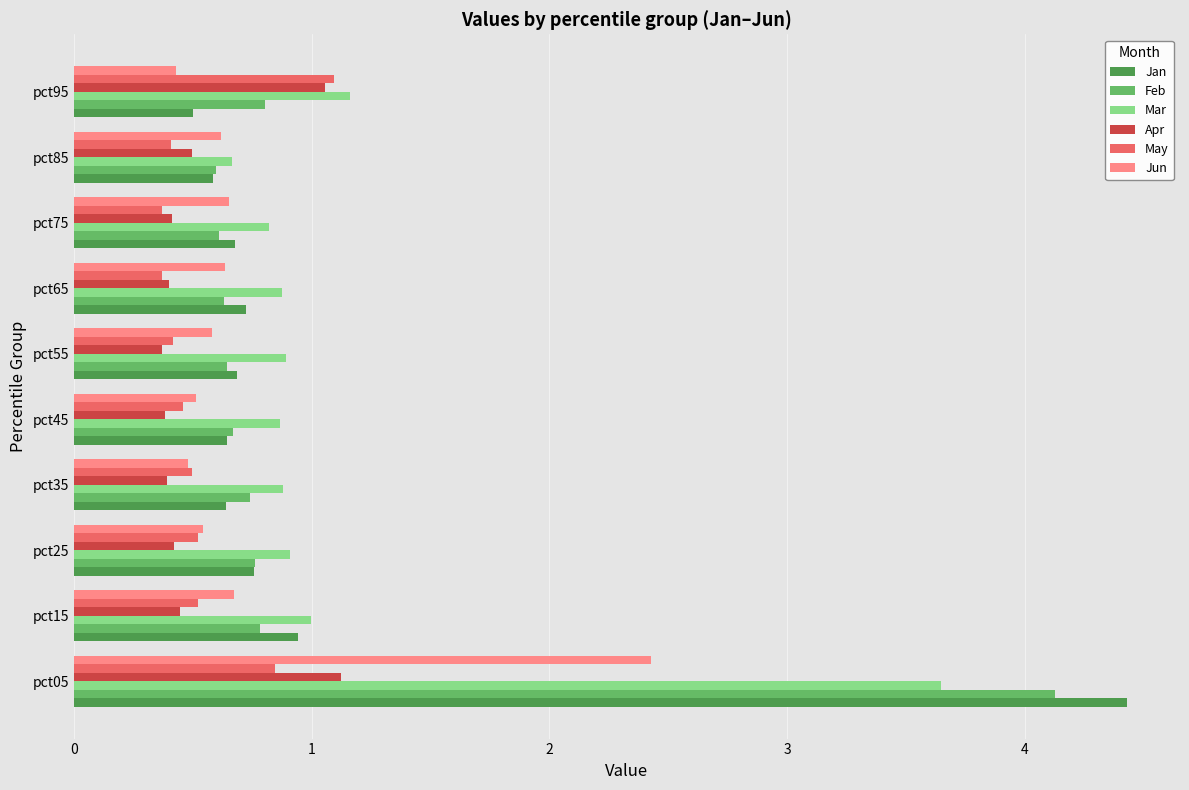

What is the greatest value displayed?

4.4